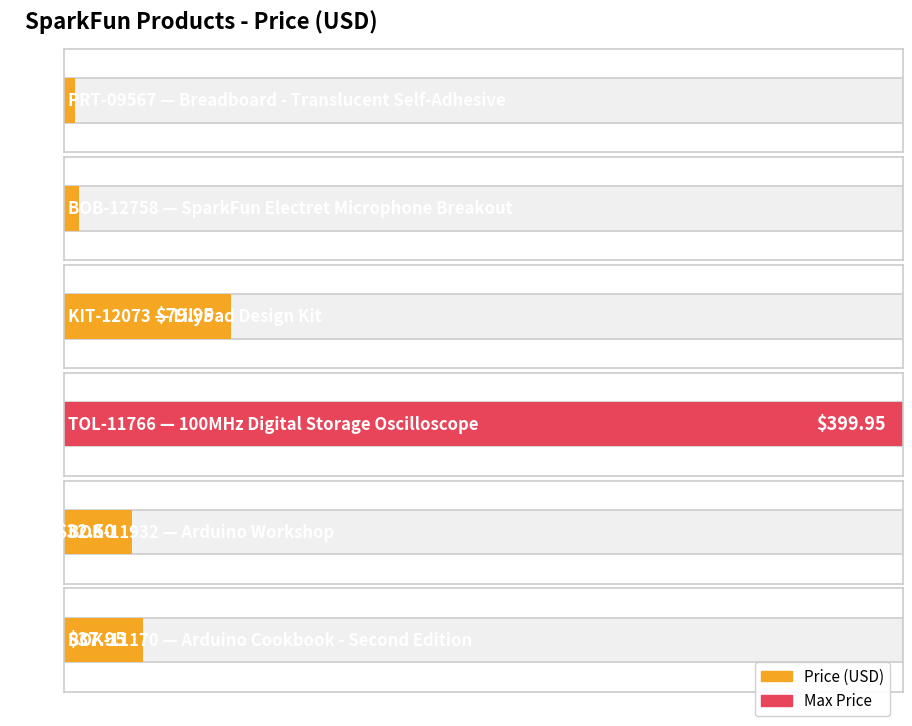

Reading left to right, list all the values displayed in this chart.

5.5	7.5	80.0	399.9	32.5	38.0